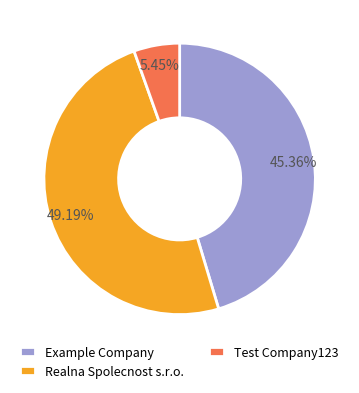

How many slices are in this pie chart?

3